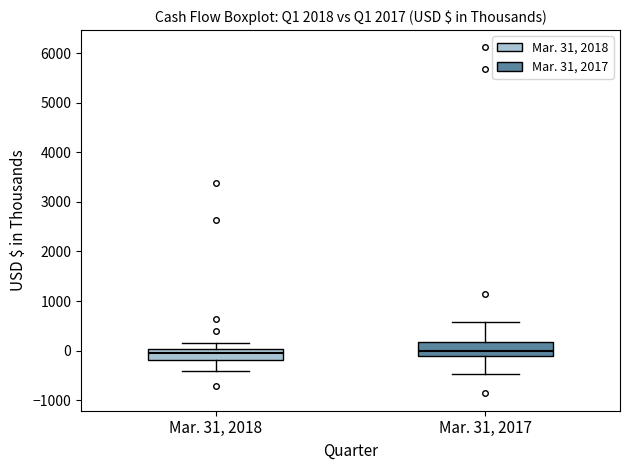

Where does the upper whisker of the box for Mar. 31, 2017 end on the y-axis? The values are not printed on the chart, so give them approximately, as read against the axis.

600